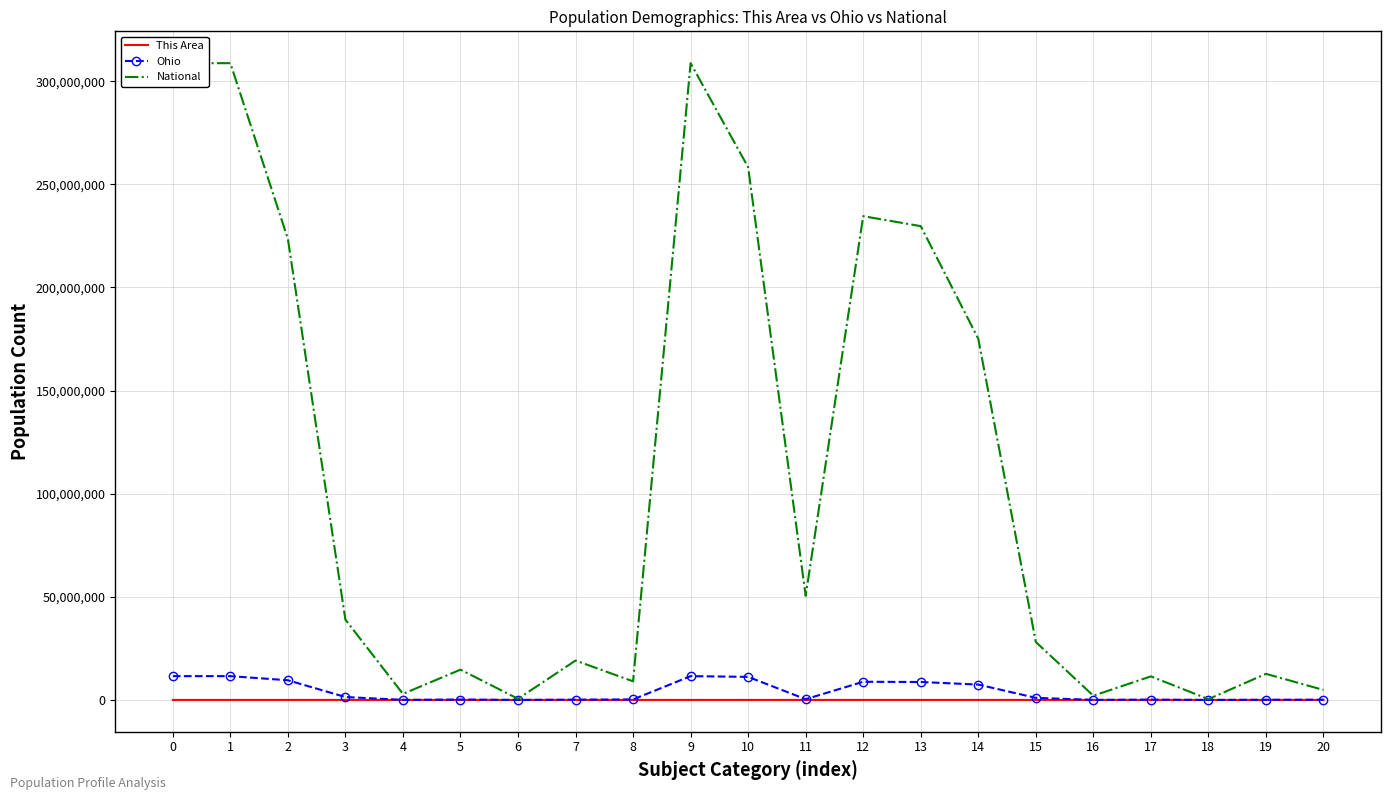

True or false: This Area and National cross at least once.

False